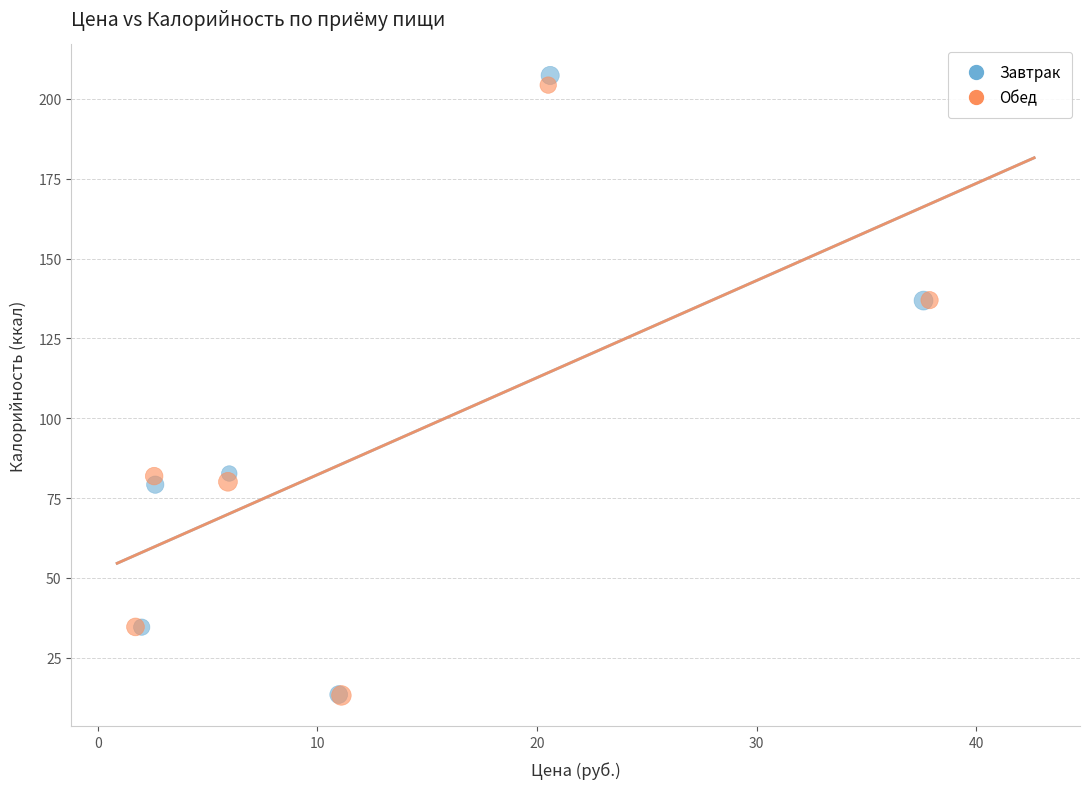

What are all the series names shown in the legend?

Завтрак, Обед